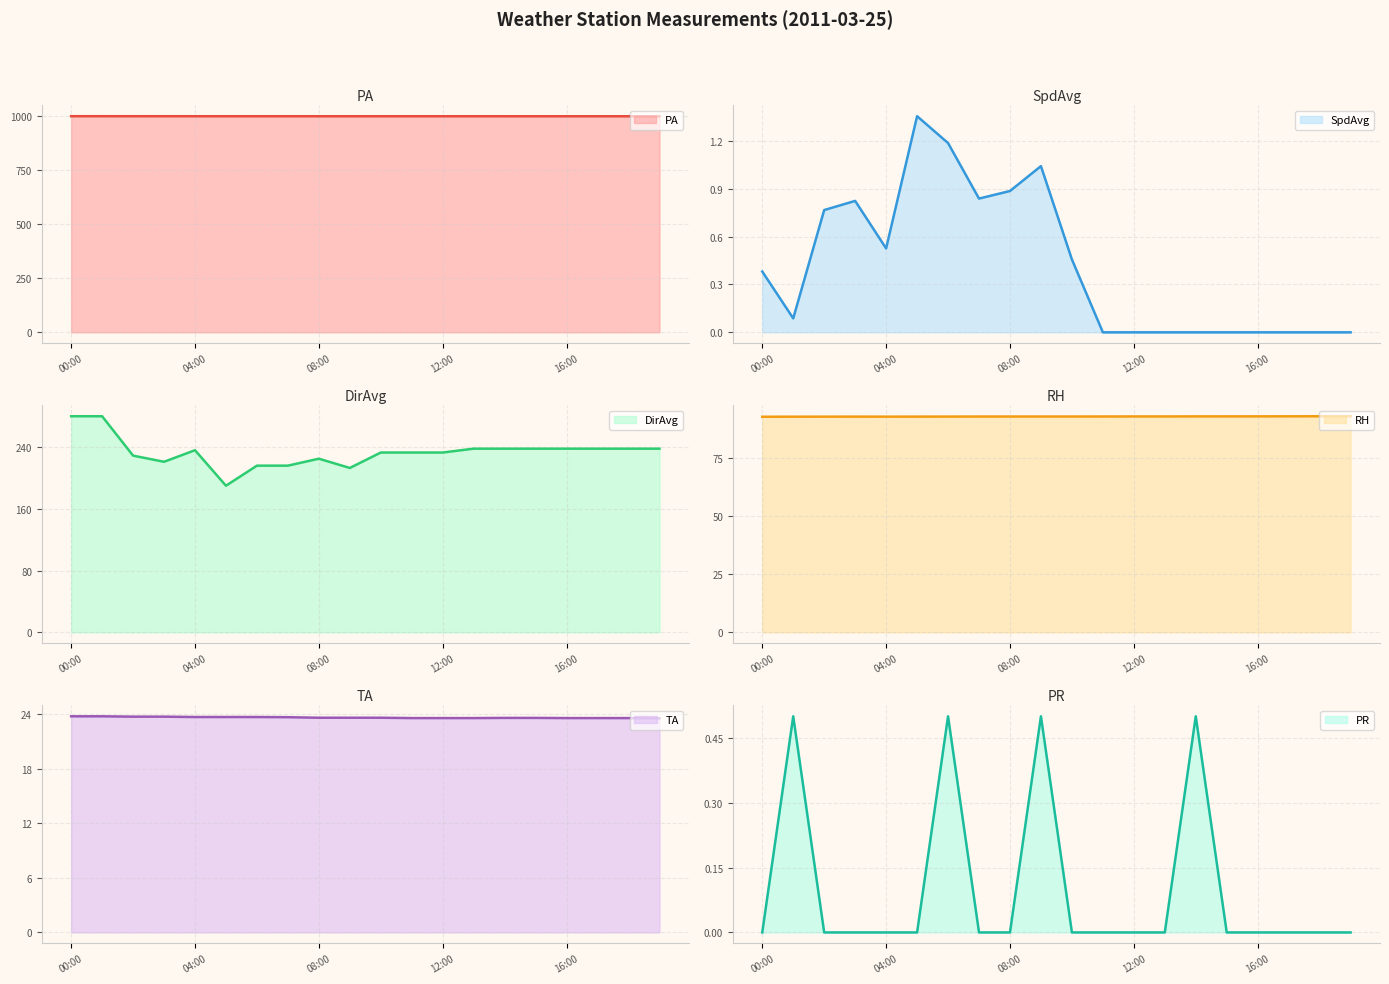

What is the value of the DirAvg point at the 14th from the left?

238.0